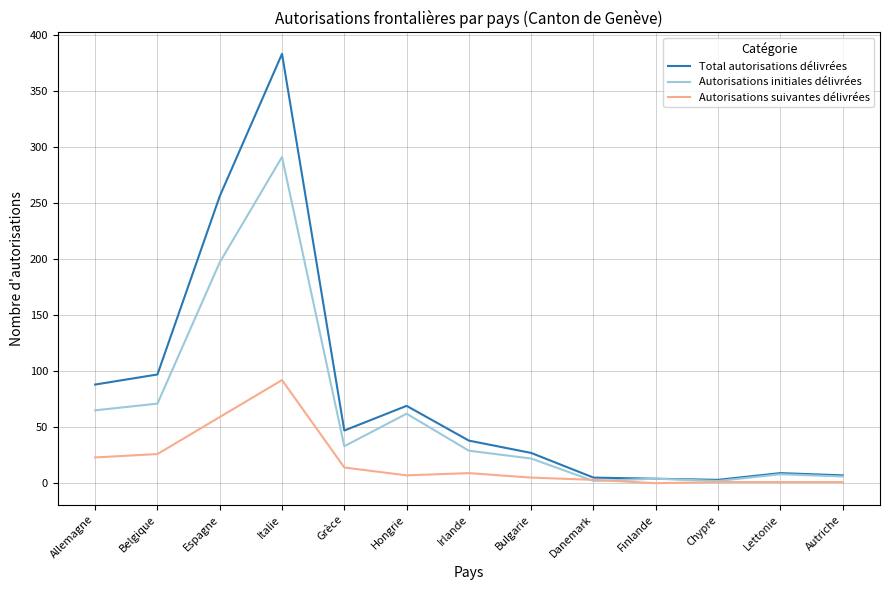

What is the difference between the highest and lowest values at Allemagne?

65